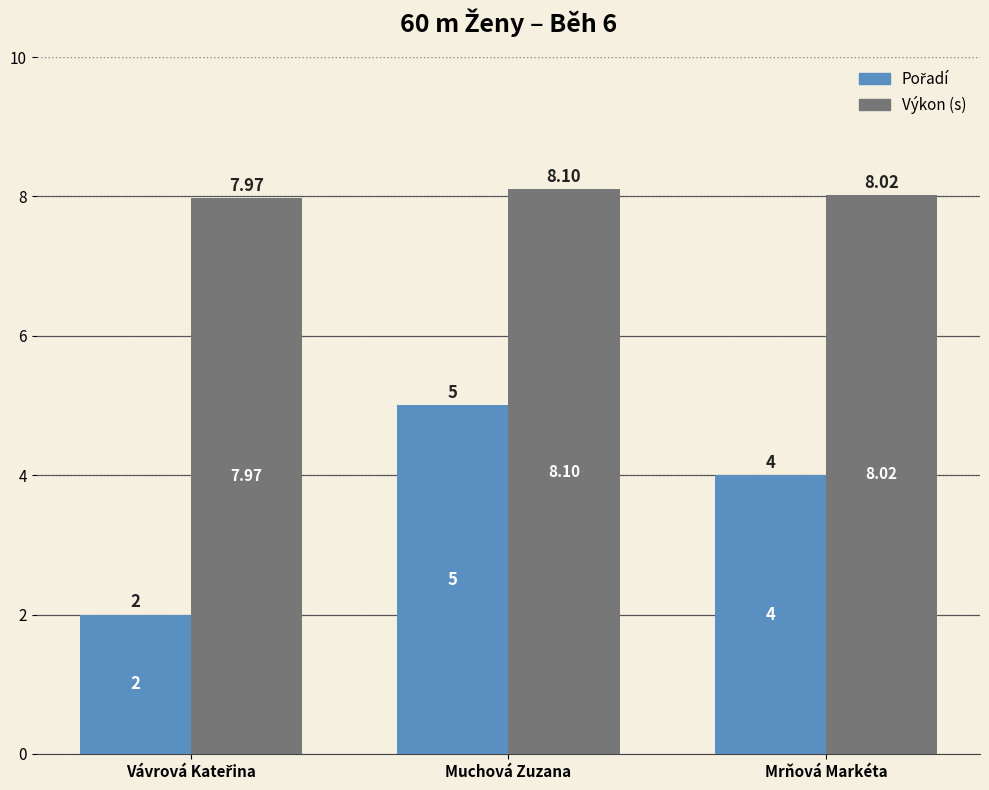

How many bars are there in total?

6